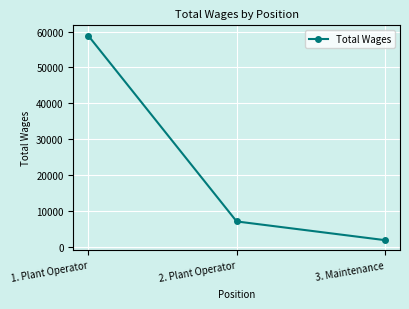

How many lines are shown in the chart?

1